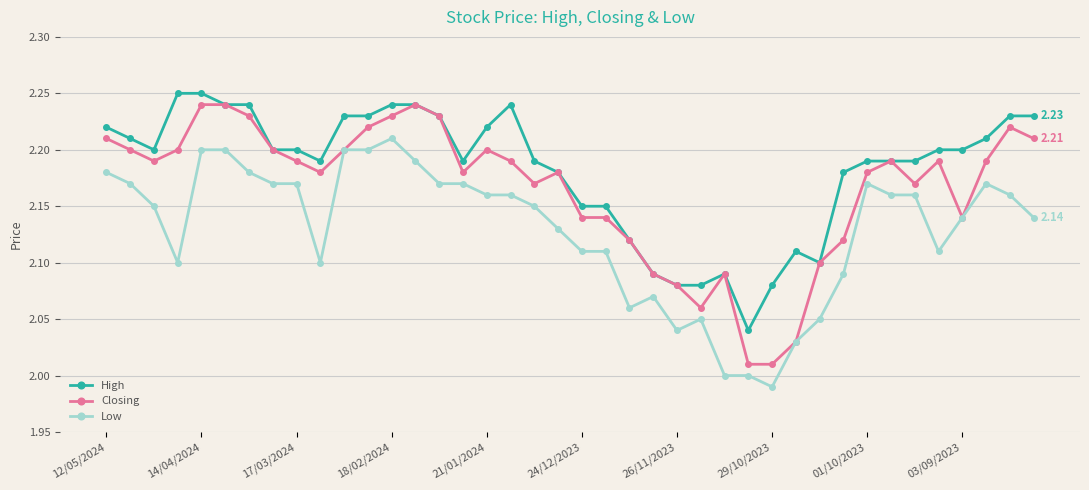

Which series has the largest total across all categories?

High